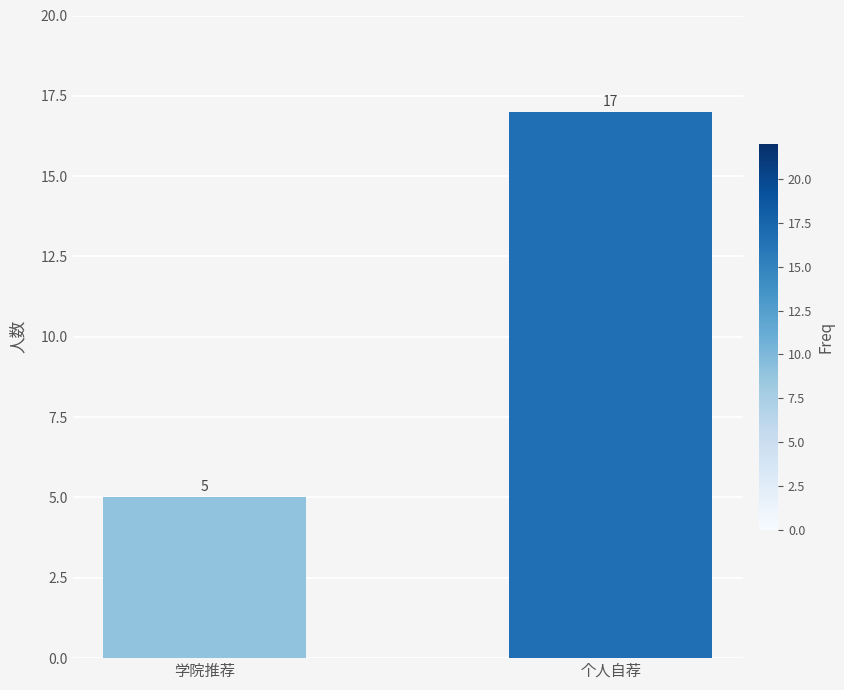

Reading left to right, extract all data points from this chart.

学院推荐=5	个人自荐=17